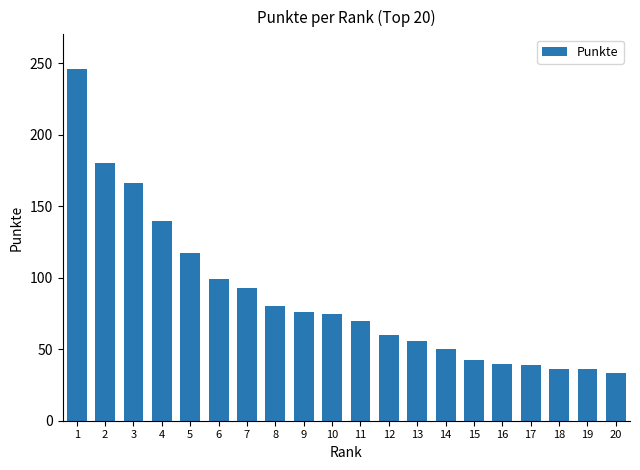

What is the ratio of the value at 19 to the value at 7?

0.4